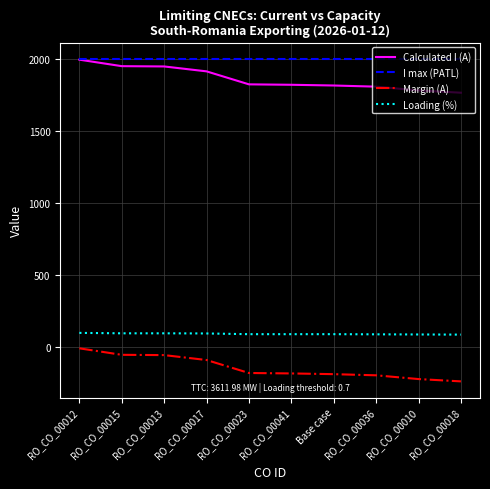

True or false: I max (PATL) and Loading (%) intersect in this chart.

False